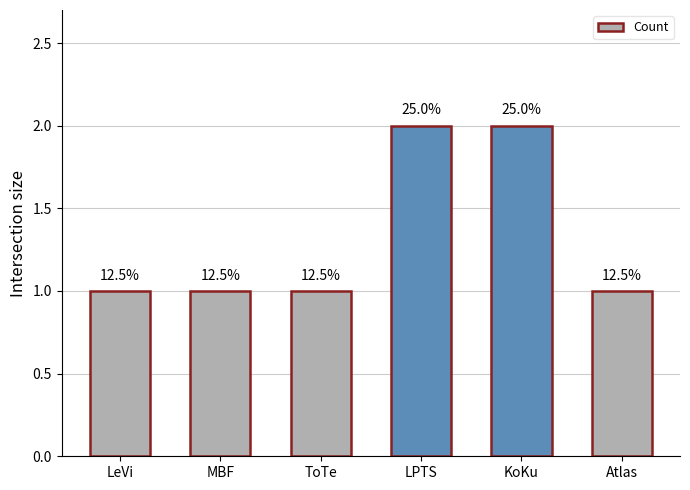

Are the bars horizontal?

No